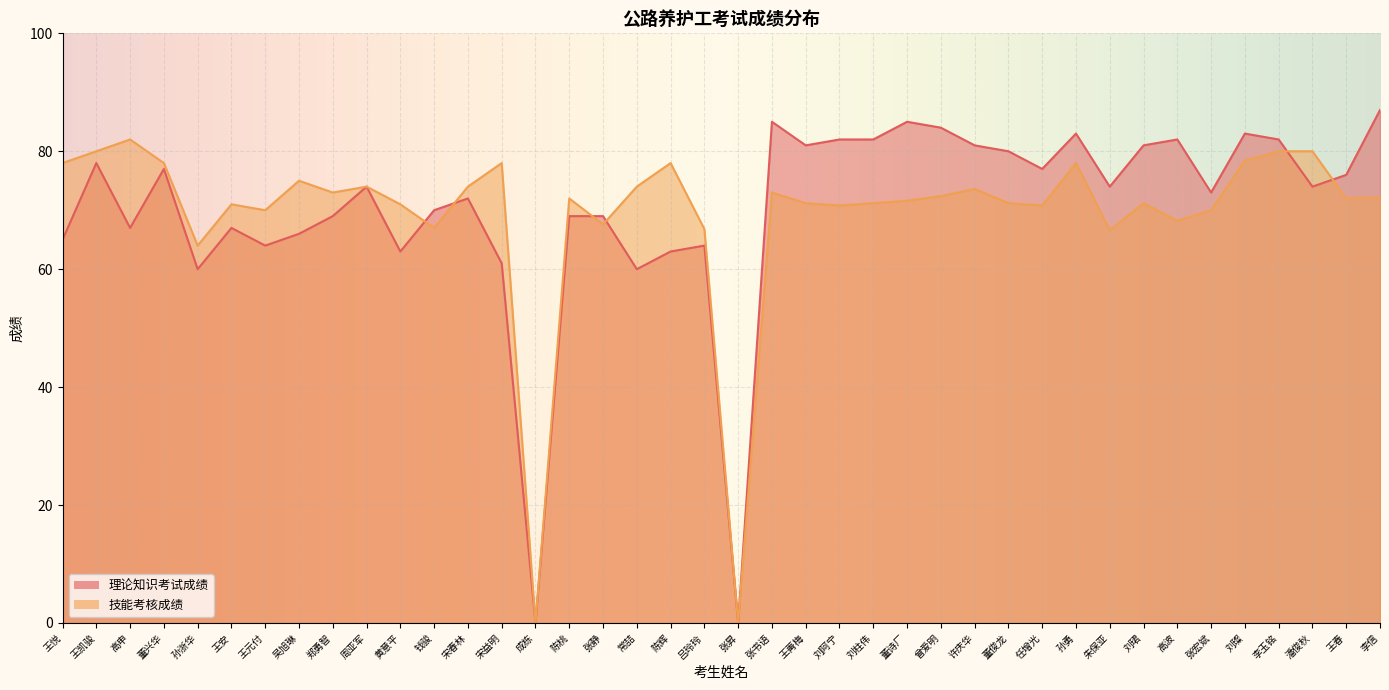

List the series in order of their overall mean, lowest first.

技能考核成绩, 理论知识考试成绩